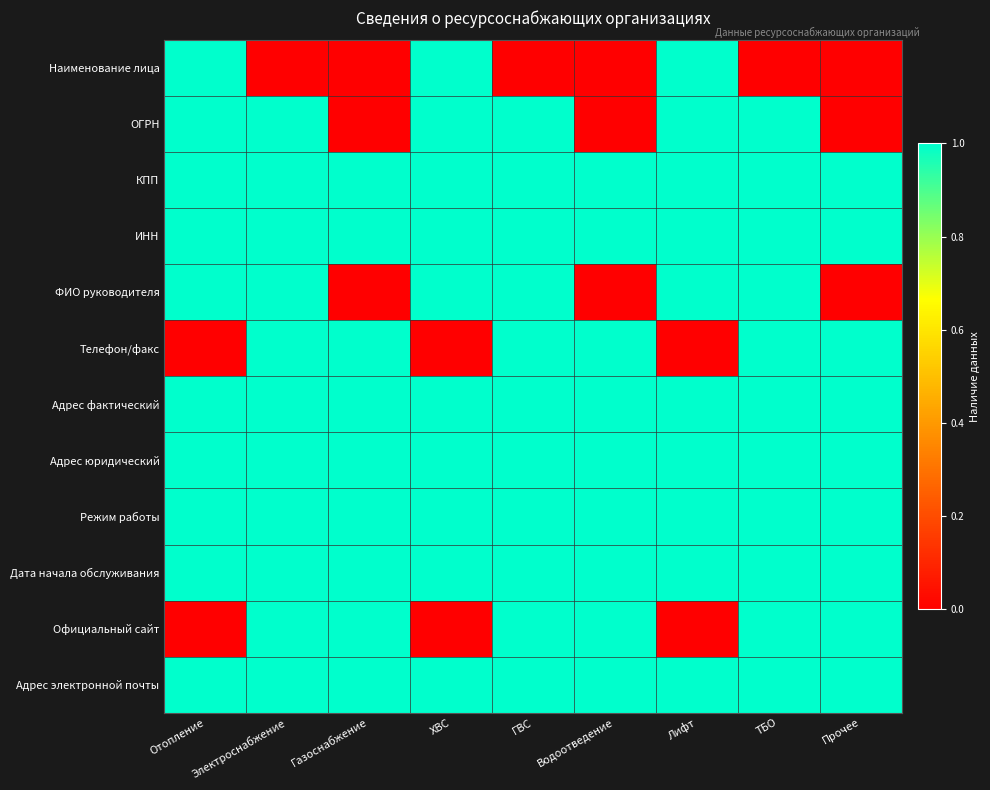

Which series has the largest range (max minus min)?

Наименование лица